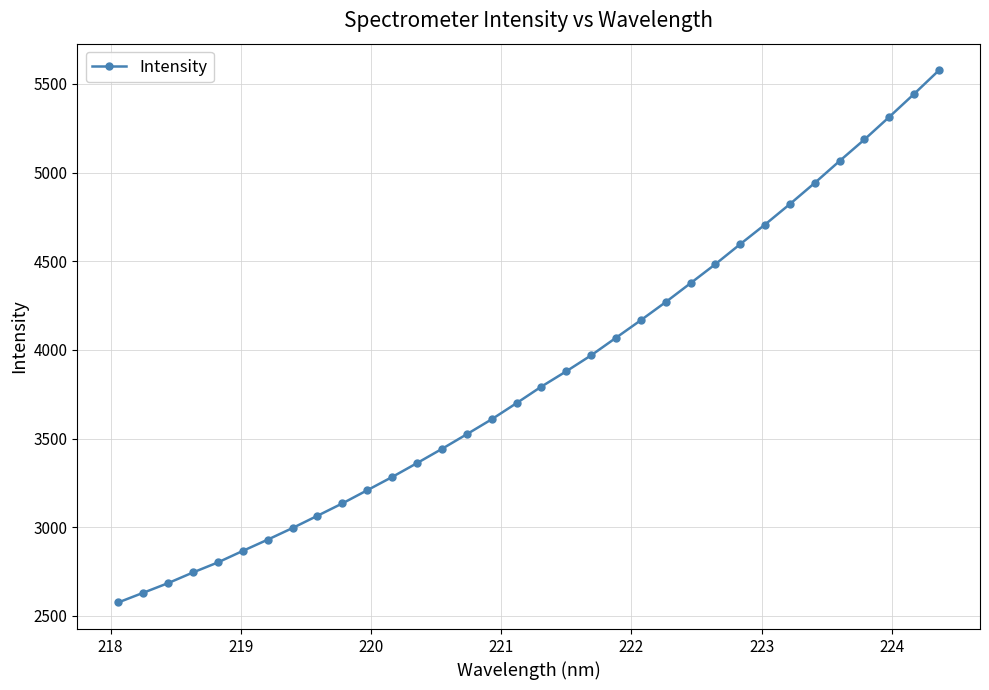

What is the value of the 12th point from the left?

3283.1